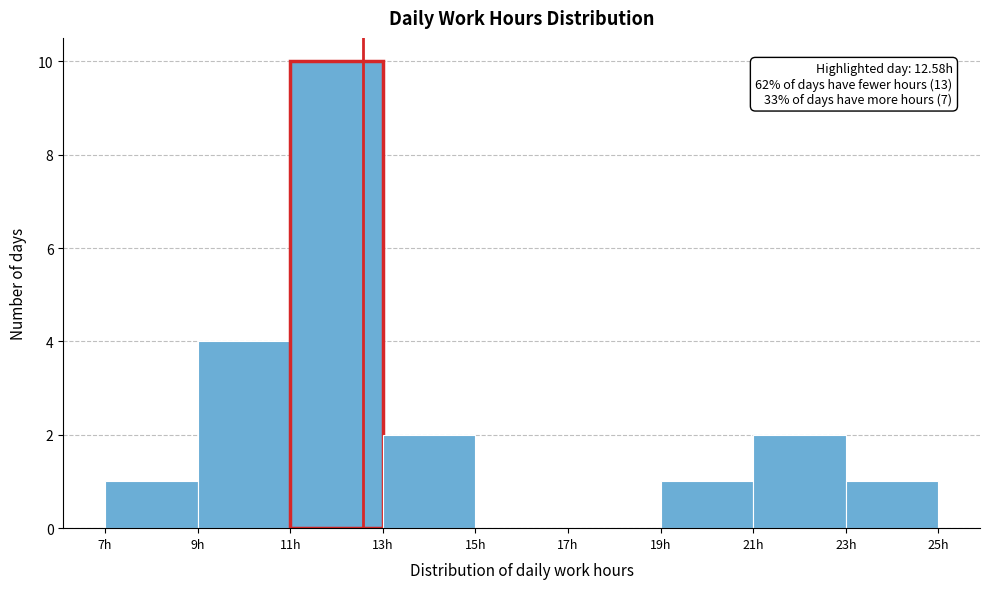

Over which range of the x-axis is the bar tallest?

11 to 13